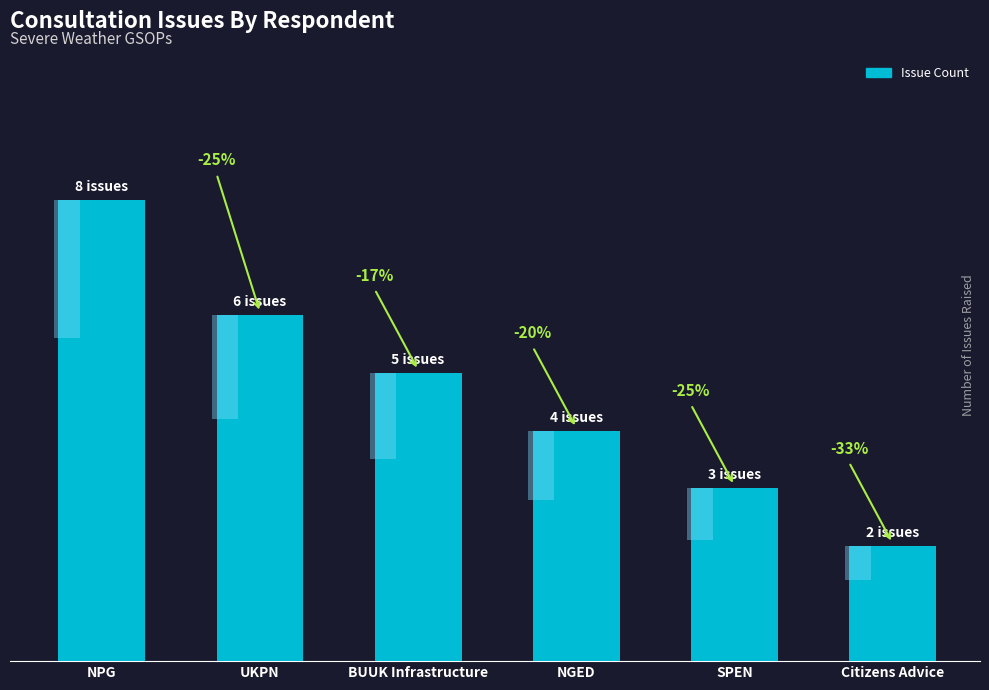

Where does the data first go above 5?

NPG